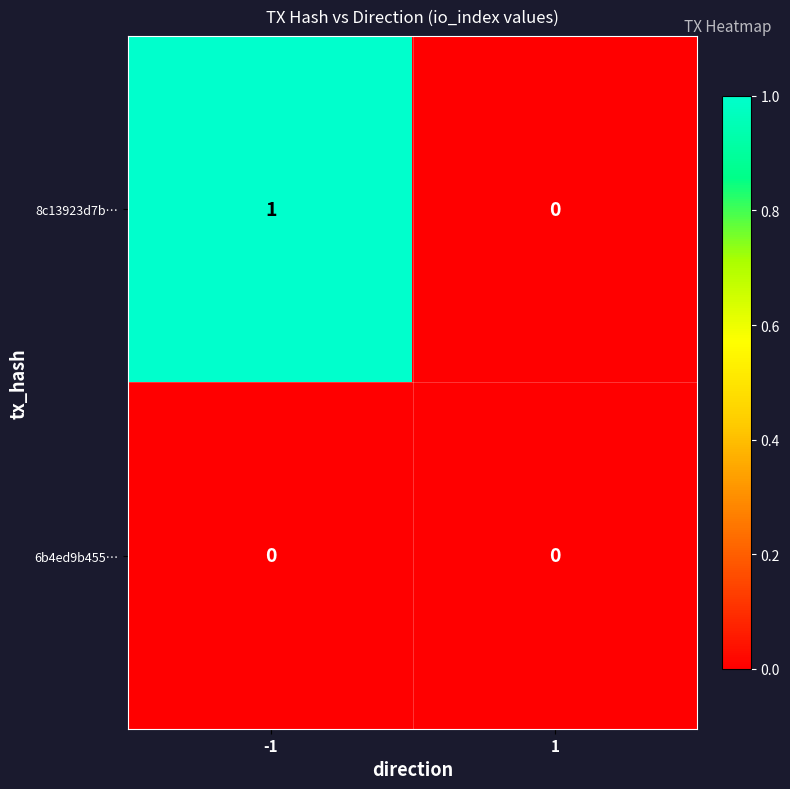

List the series in order of their peak value, highest first.

8c13923d7b…, 6b4ed9b455…